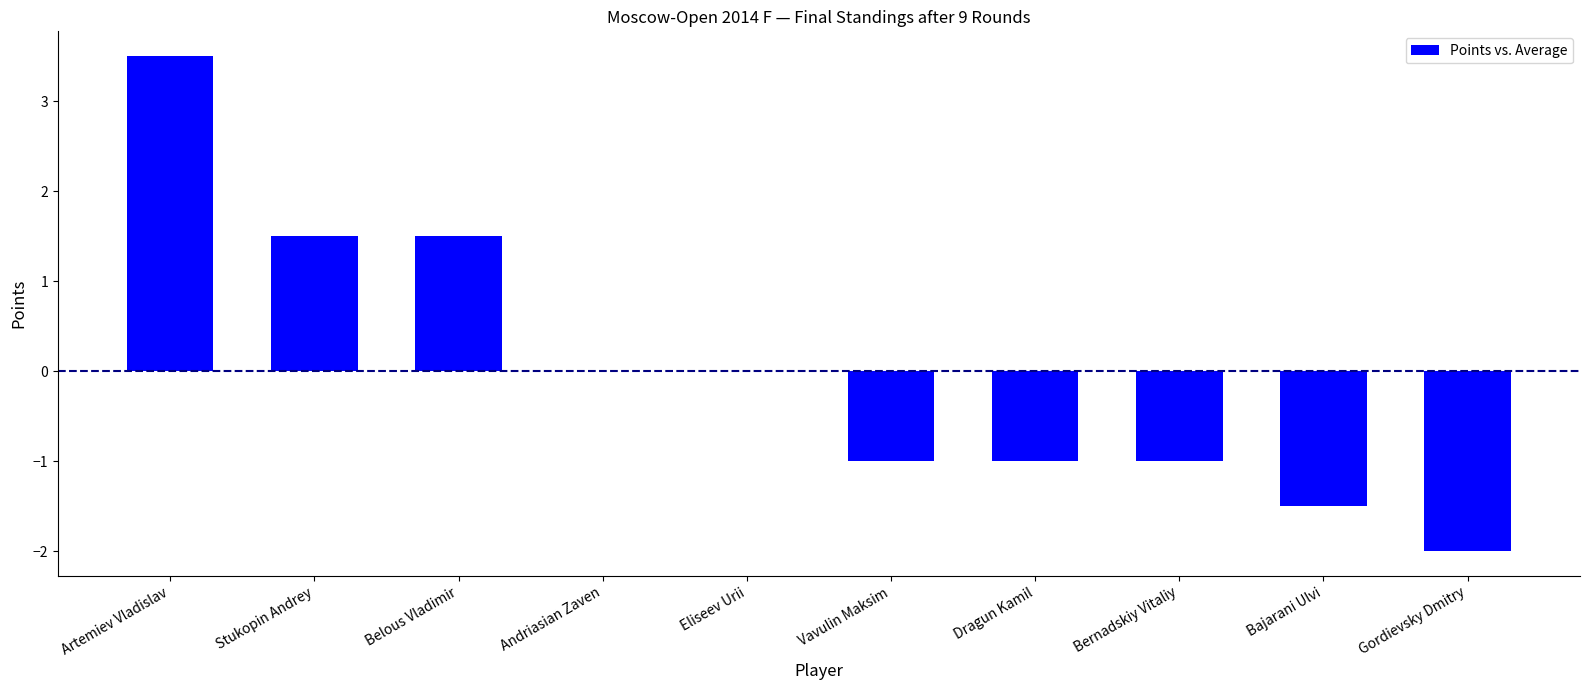

Reading left to right, extract all data points from this chart.

Artemiev Vladislav=3.5	Stukopin Andrey=1.5	Belous Vladimir=1.5	Andriasian Zaven=0.0	Eliseev Urii=0.0	Vavulin Maksim=-1.0	Dragun Kamil=-1.0	Bernadskiy Vitaliy=-1.0	Bajarani Ulvi=-1.5	Gordievsky Dmitry=-2.0